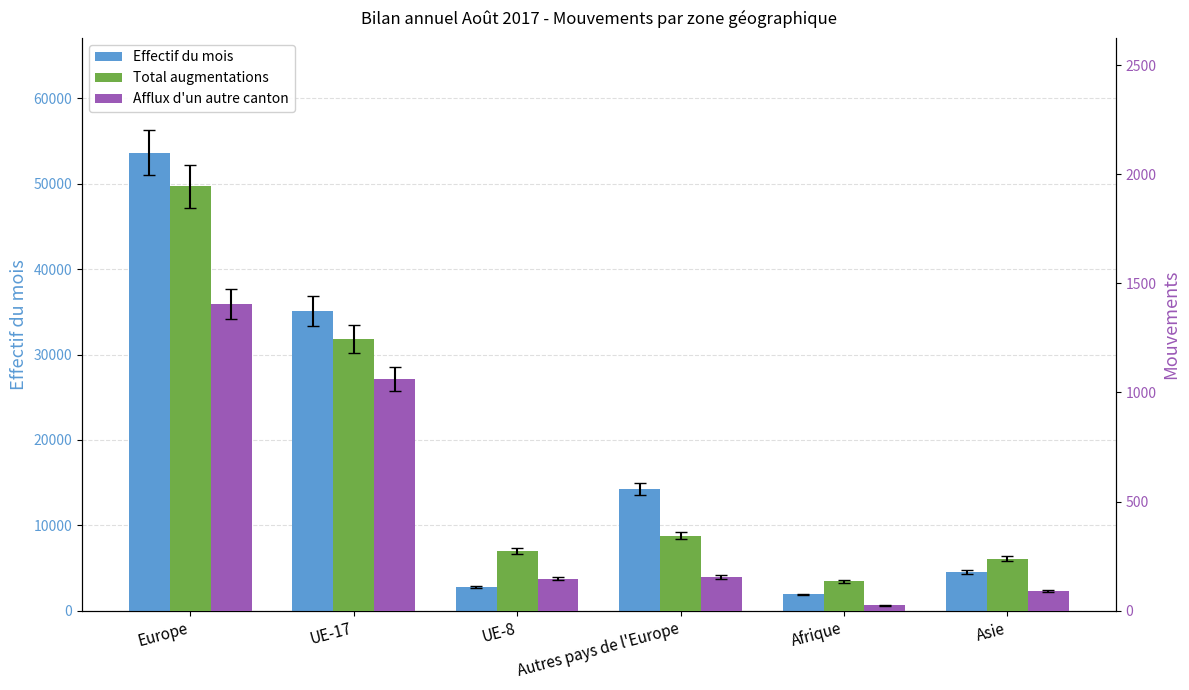

At which label does Effectif du mois first exceed 14259?

Europe